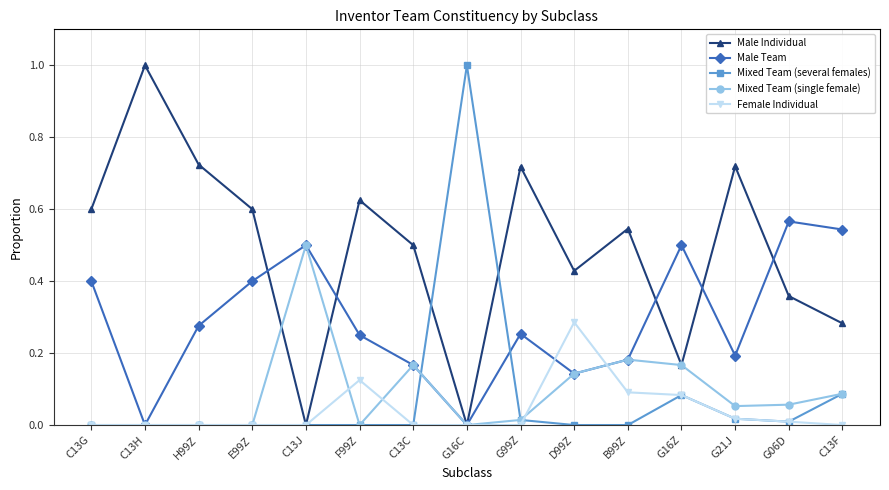

The Male Team series shows 0.6 at G06D. True or false?

True